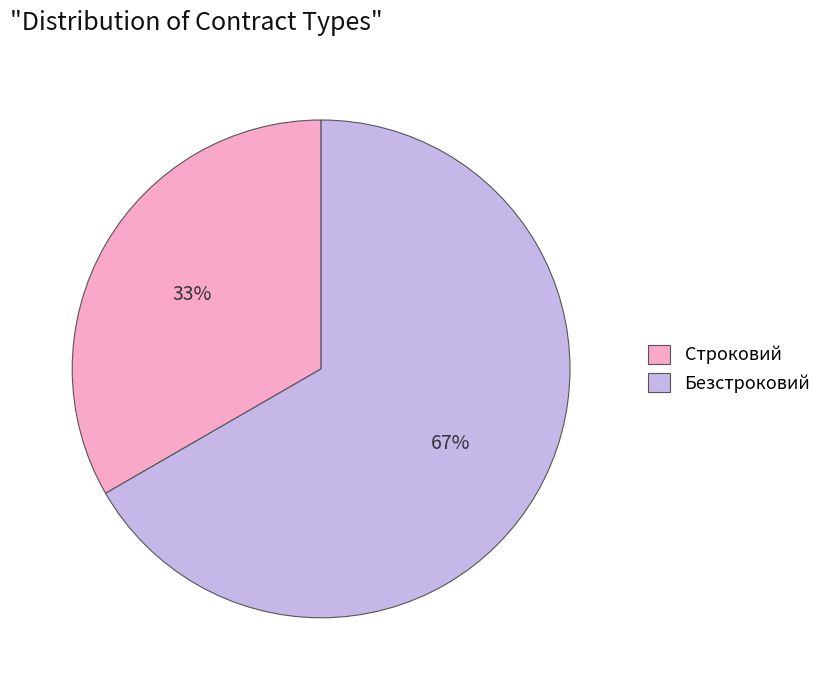

Between Безстроковий and Строковий, which is larger?

Безстроковий